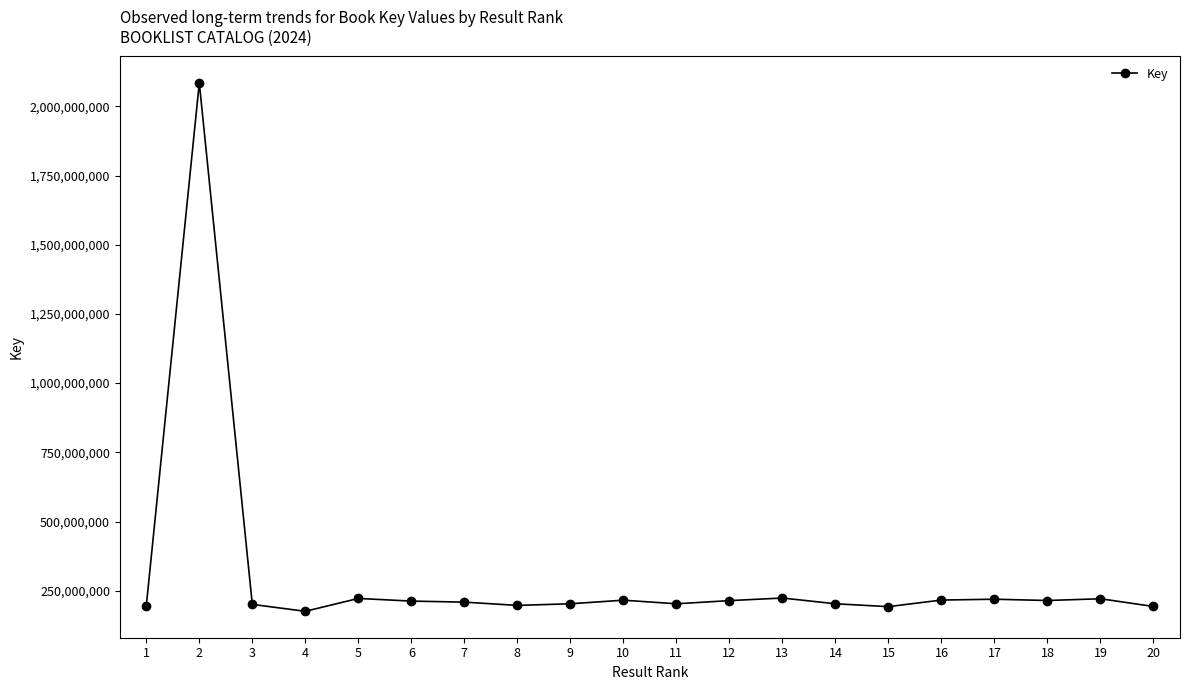

What is the average value?

300687207